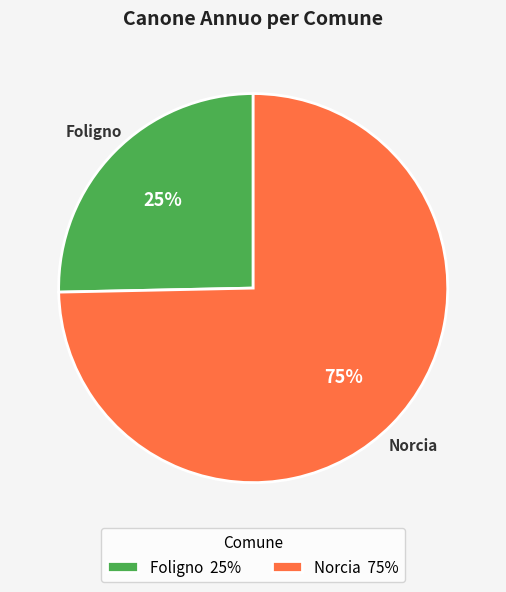

True or false: Norcia accounts for 88% of the total.

False